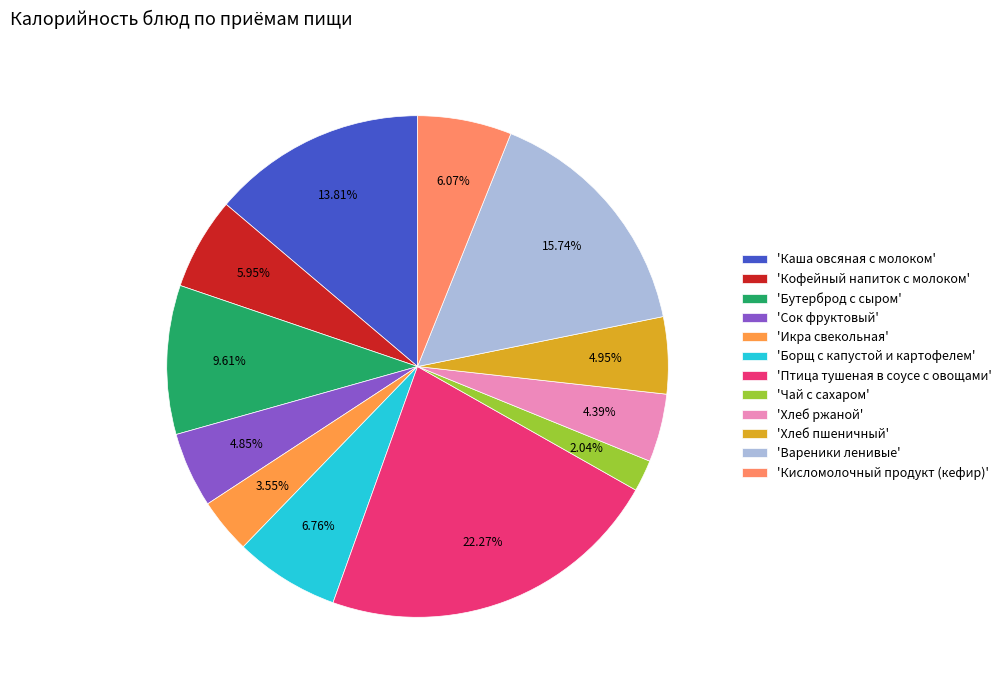

How many segments does this pie chart have?

12